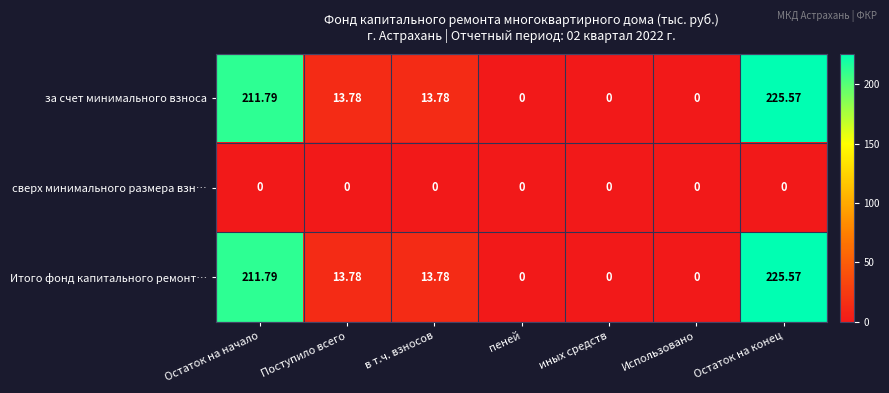

Count the number of data series in this chart.

3